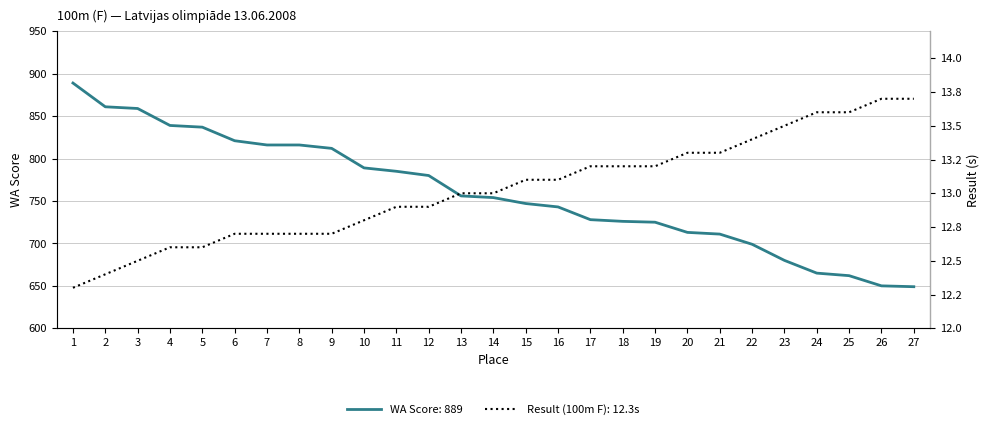

List the series in order of their peak value, lowest first.

Result (100m F), WA Score